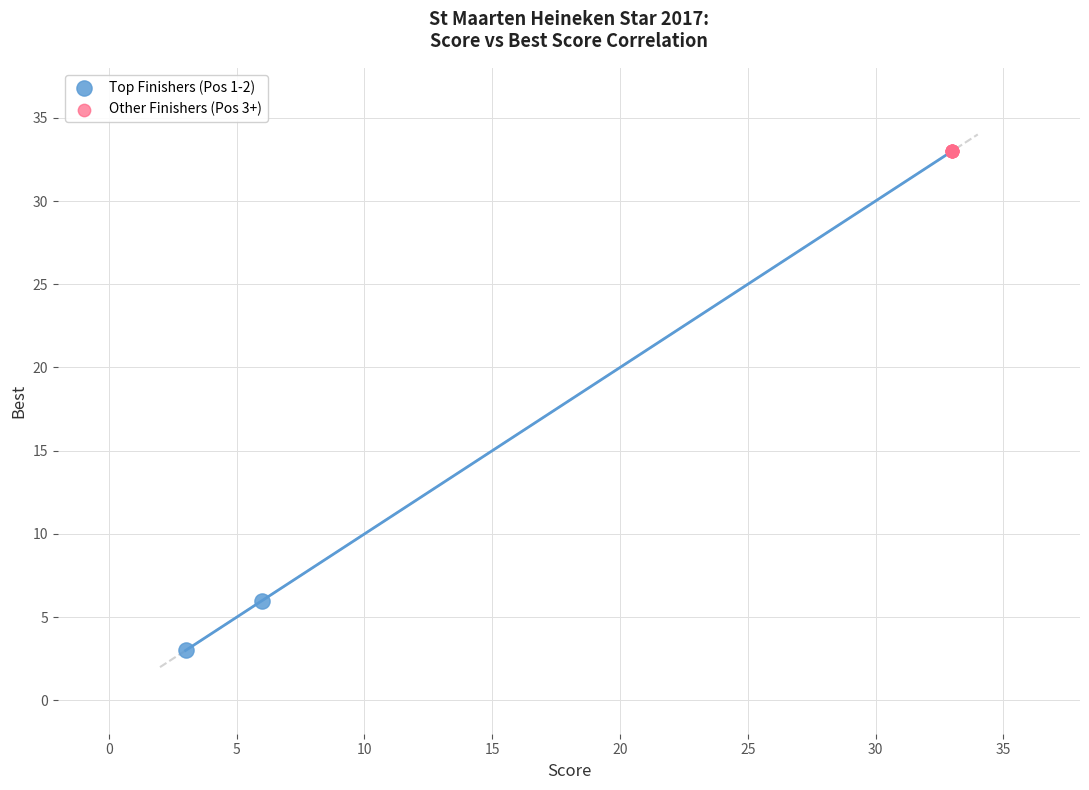

What are all the series names shown in the legend?

Top Finishers (Pos 1-2), Other Finishers (Pos 3+)